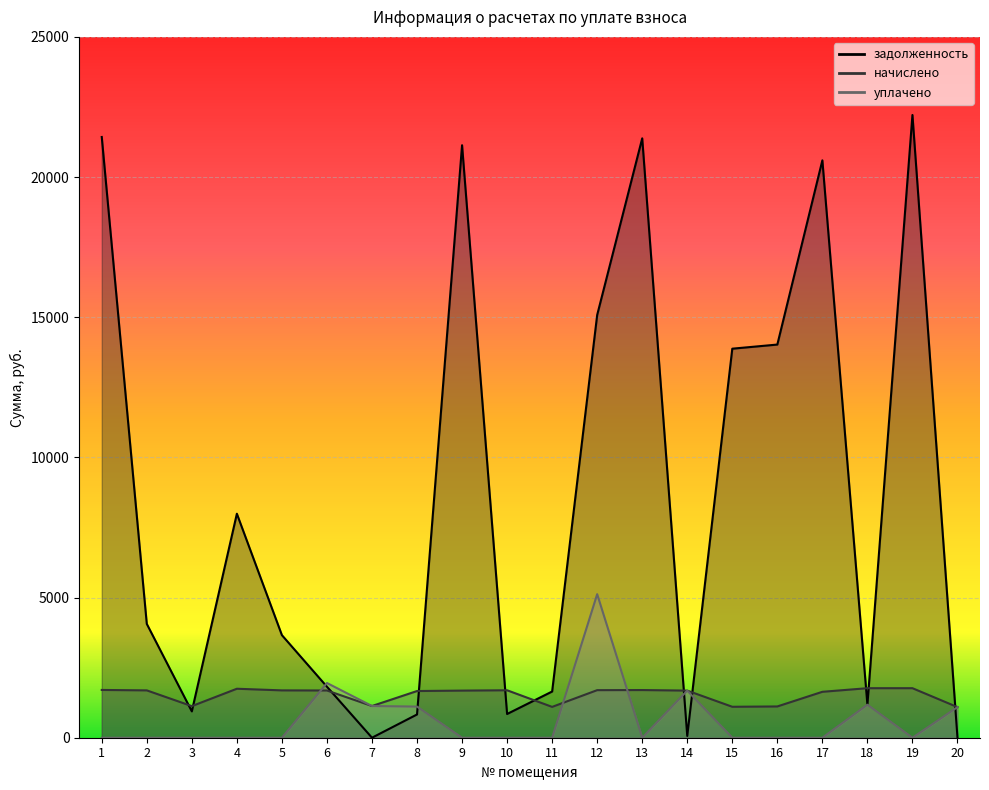

The уплачено series shows 1111.0 at 8. True or false?

True